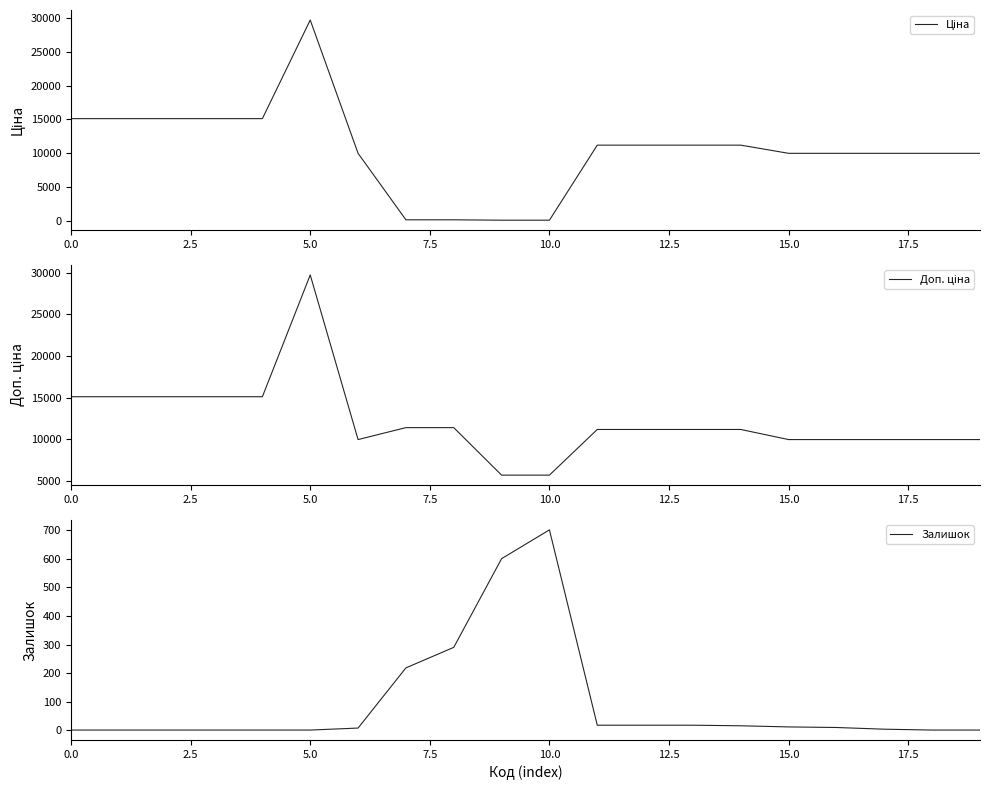

List the labels in order of Залишок value, smallest first.

0.0, 2.5, 5.0, 7.5, 10.0, 12.5, 18, 19, 17, 15.0, 16, 15, 14, 11, 12, 13, 17.5, 20.0, 9, 10